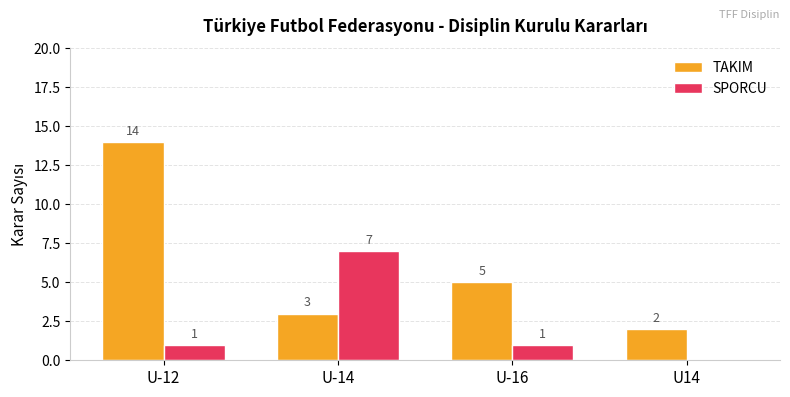

Reading left to right, extract all data points from this chart.

TAKIM: U-12=14	U-14=3	U-16=5	U14=2
SPORCU: U-12=1	U-14=7	U-16=1	U14=0